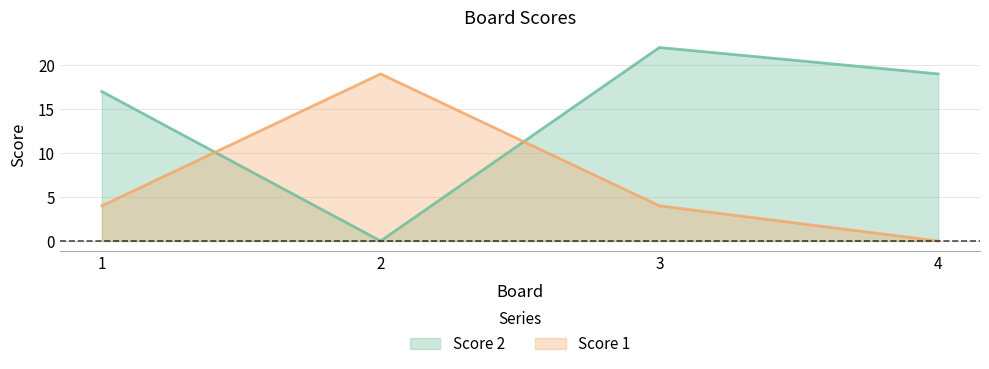

Reading left to right, list all the values displayed in this chart.

Score 2: 1=17	2=0	3=22	4=19
Score 1: 1=4	2=19	3=4	4=0